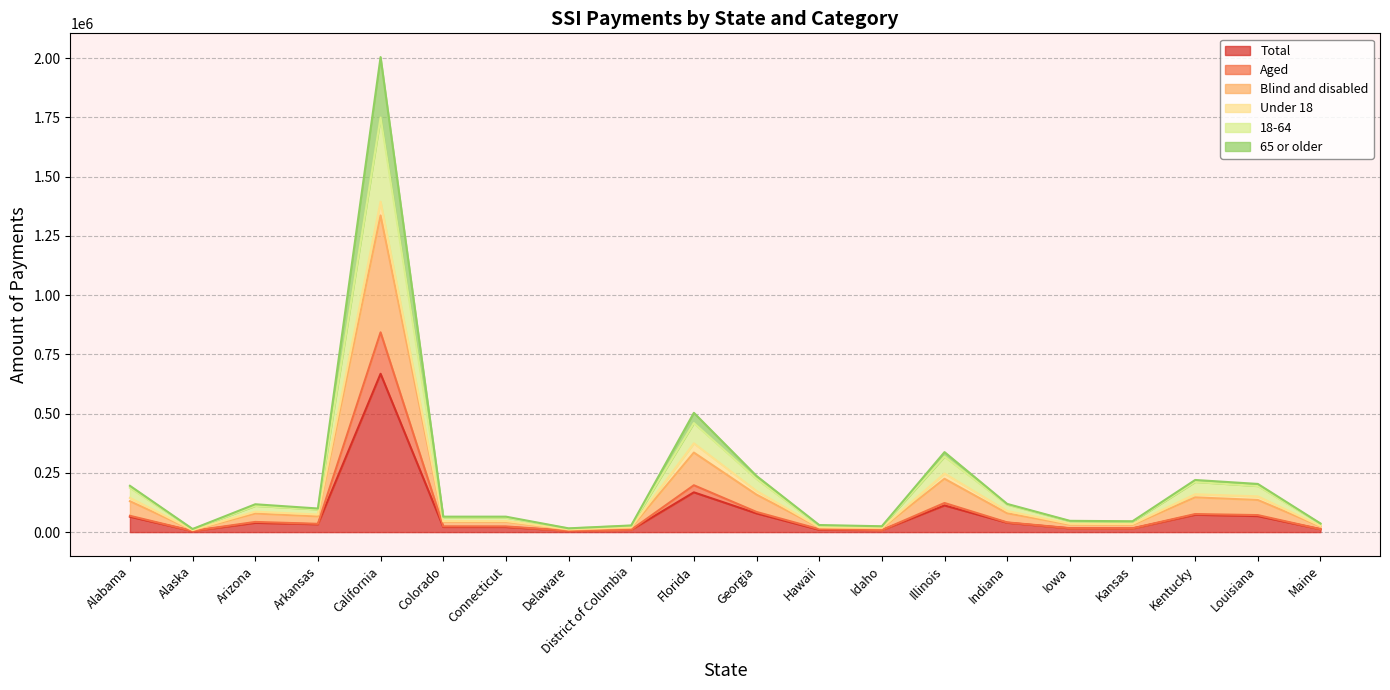

What is the minimum value shown in the chart?

4359